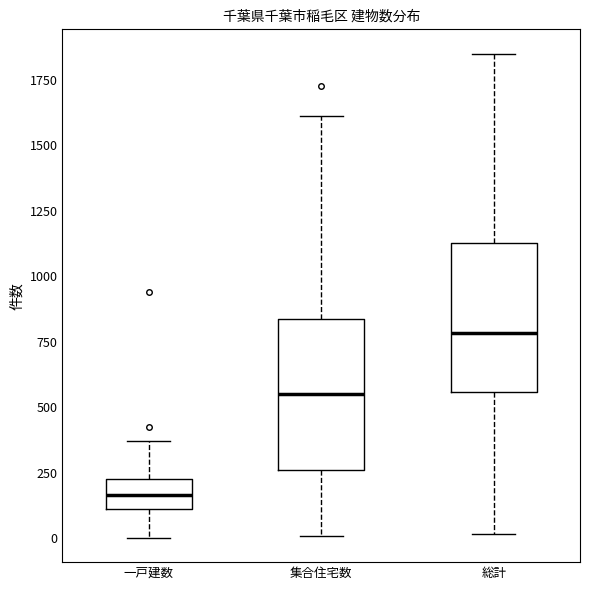

Reading left to right, read every box against the y-axis: the position of its median line, the range the box covers, and the ends of its whiskers. The values are not printed on the chart, so give them approximately, as read against the axis.

一戸建数: median 150, box 100 to 200, whiskers 0 to 350
集合住宅数: median 550, box 250 to 850, whiskers 0 to 1600
総計: median 800, box 550 to 1150, whiskers 0 to 1850